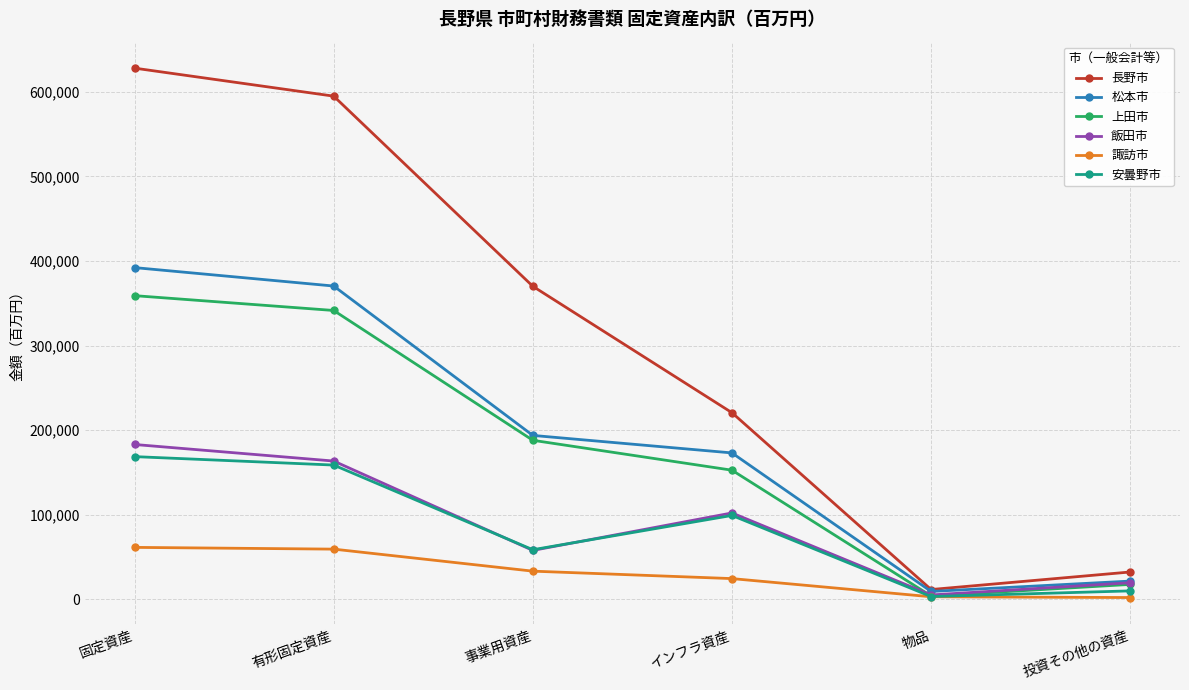

True or false: 長野市 has a value of 220594 at インフラ資産.

True